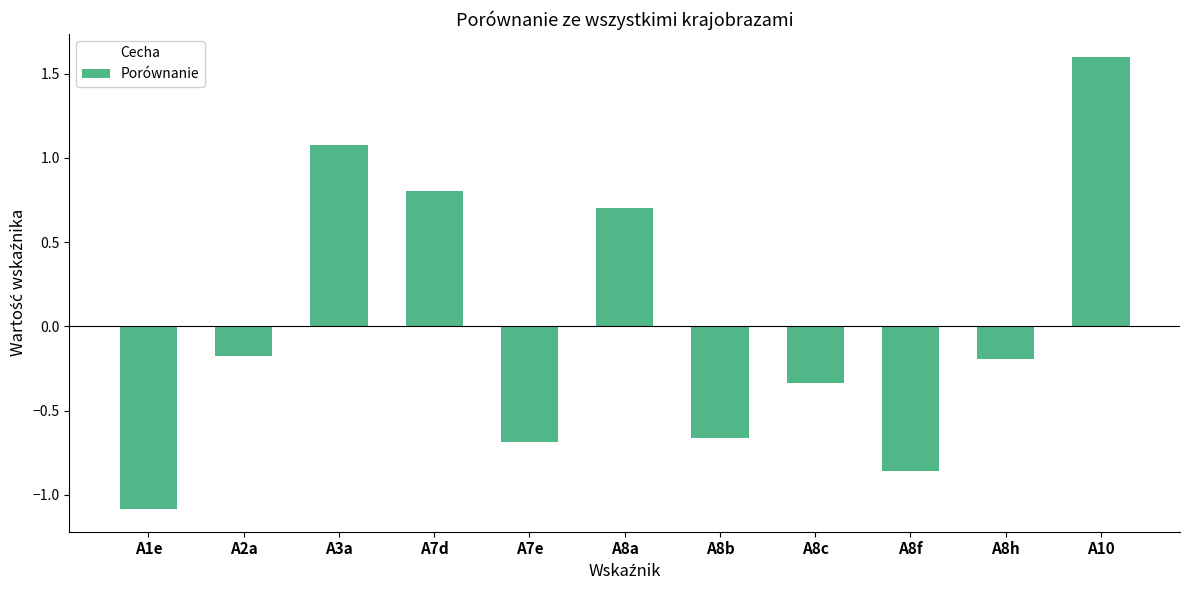

What is the sum of the values at A8b and A2a?

-0.8